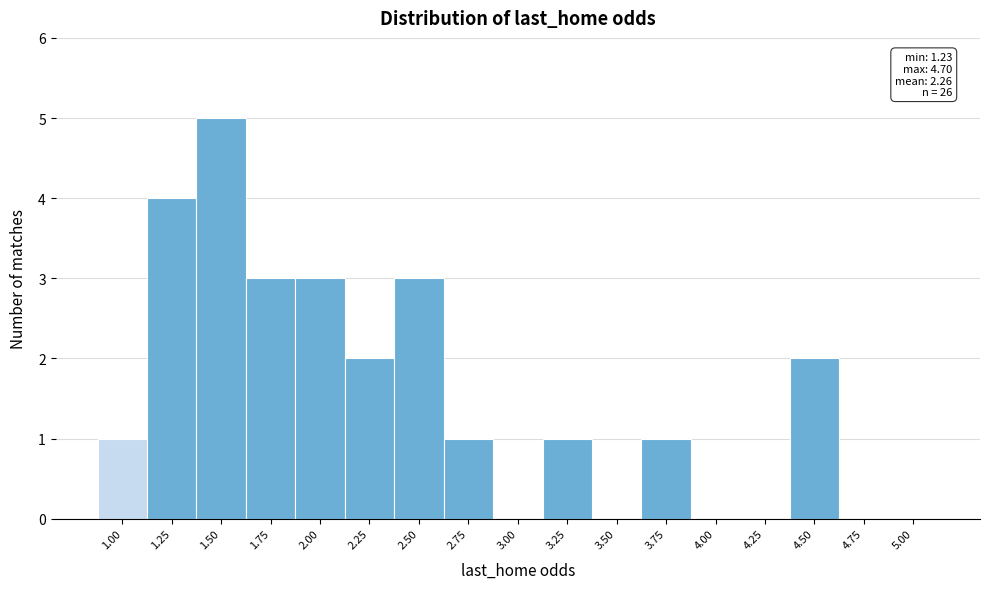

Reading left to right, transcribe all the data shown in this chart.

1.00=1	1.25=4	1.50=5	1.75=3	2.00=3	2.25=2	2.50=3	2.75=1	3.00=0	3.25=1	3.50=0	3.75=1	4.00=0	4.25=0	4.50=2	4.75=0	5.00=0